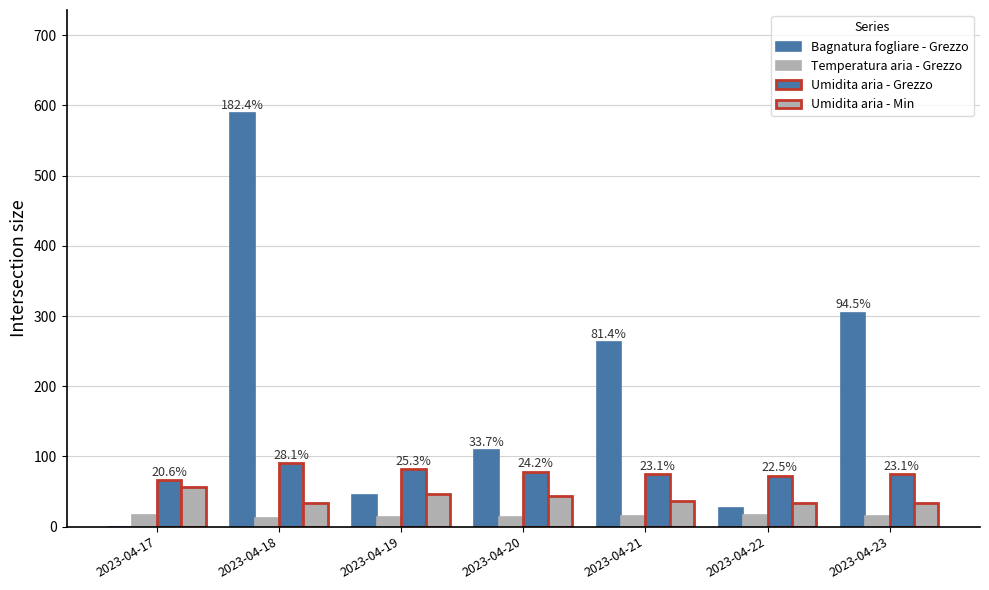

Which series has the largest total across all categories?

Bagnatura fogliare - Grezzo